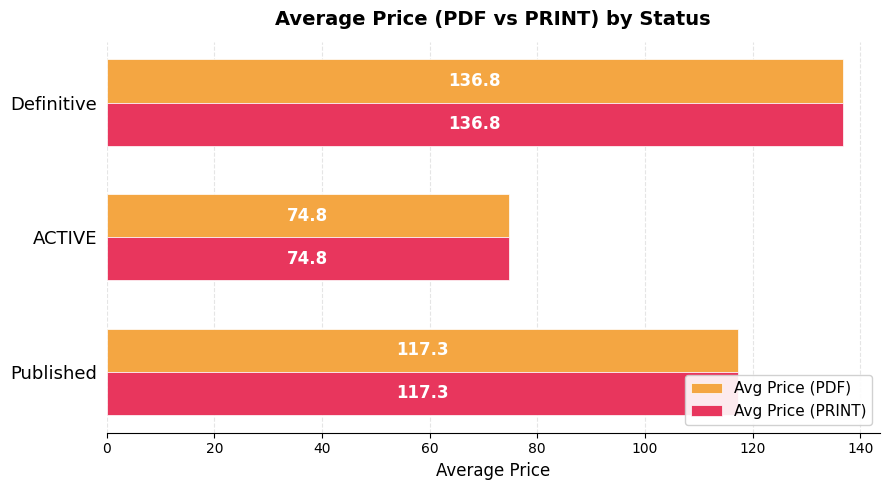

What is the difference between the maximum and minimum values in the Avg Price (PRINT) series?

62.0